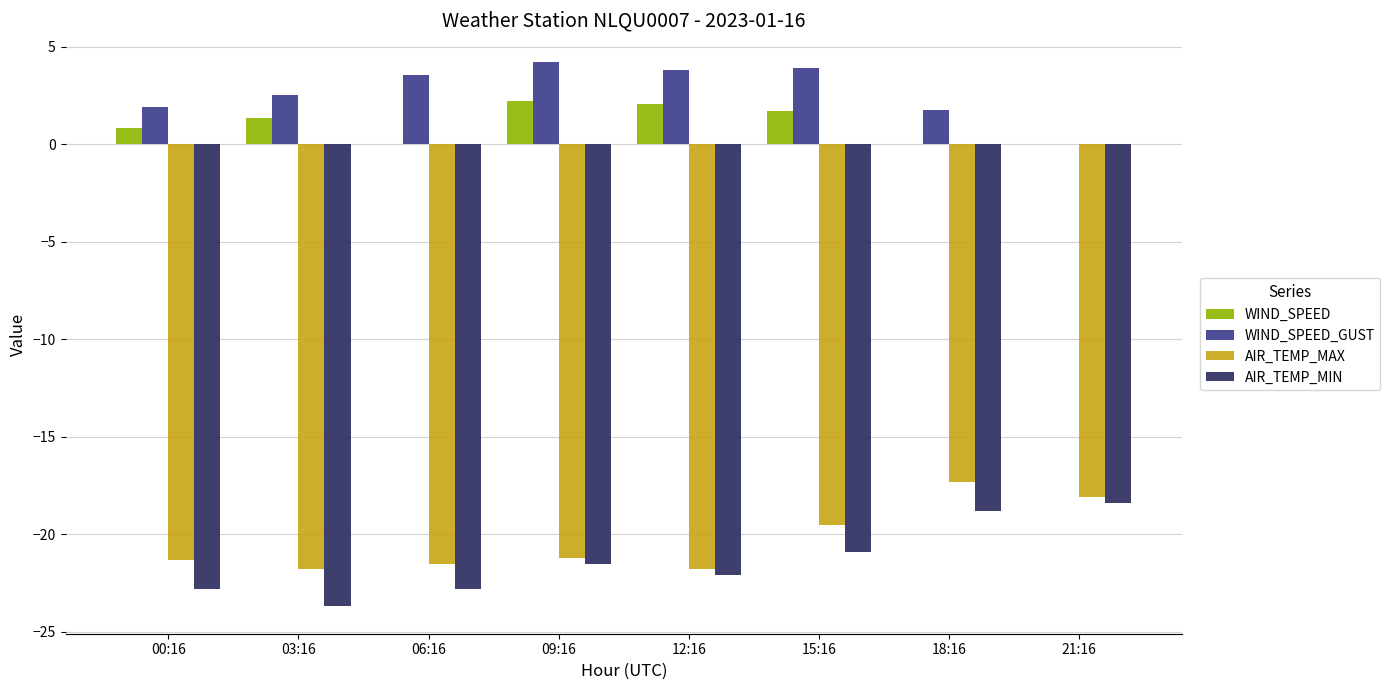

Which label corresponds to the largest value in the chart?

09:16